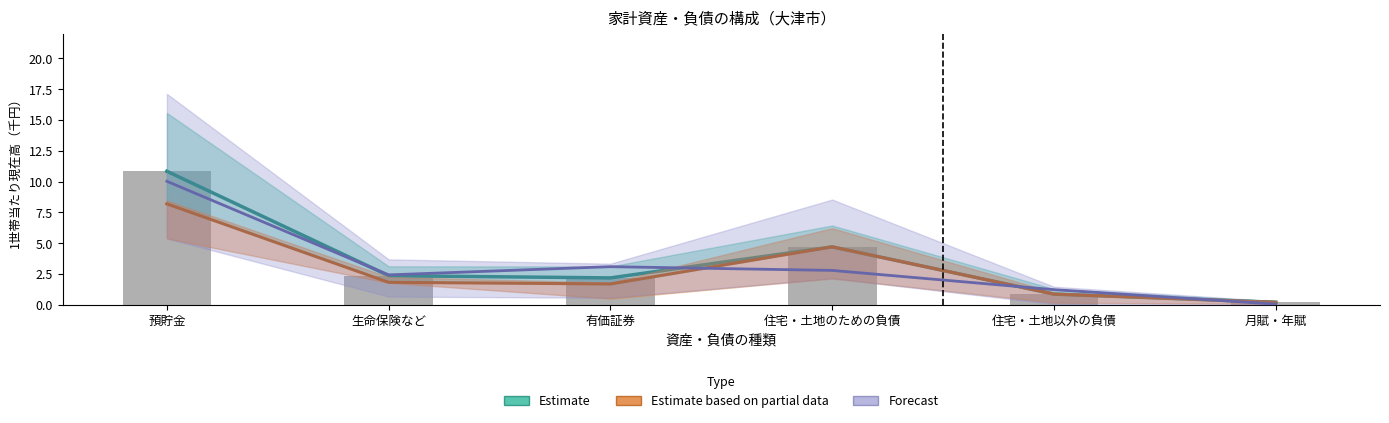

Rank the series by their average value, from highest to lowest.

Estimate, Forecast, Estimate based on partial data